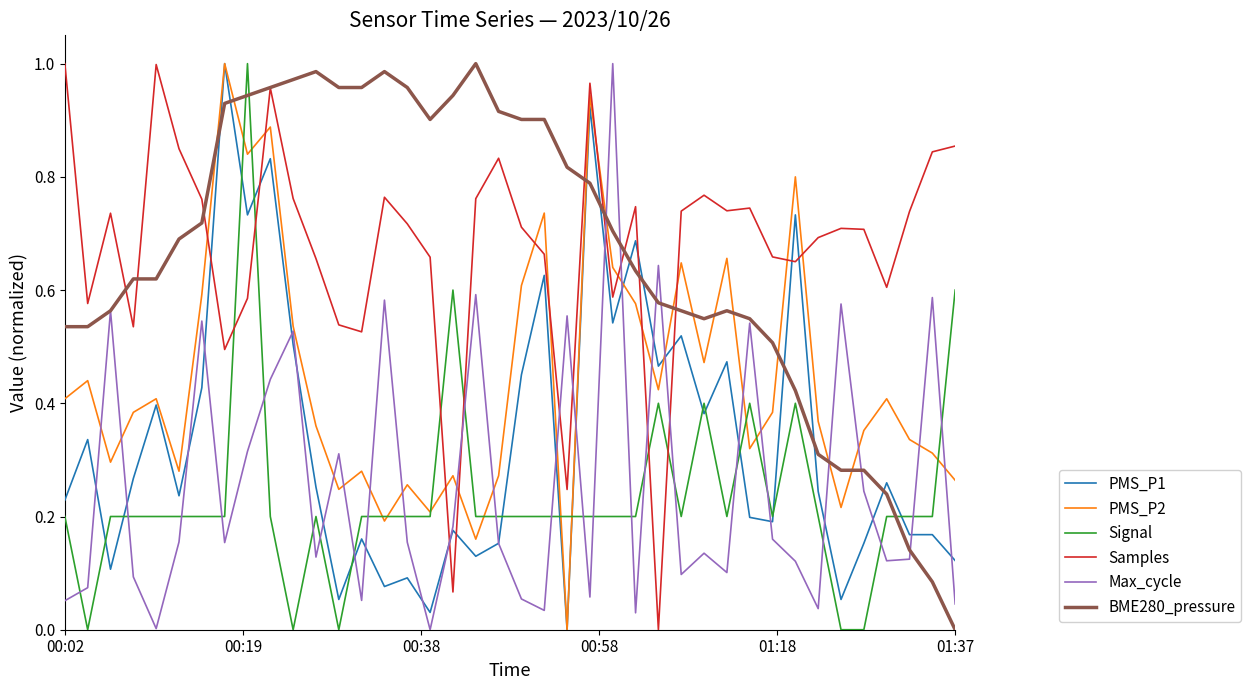

How many times do Max_cycle and Samples cross each other?

8